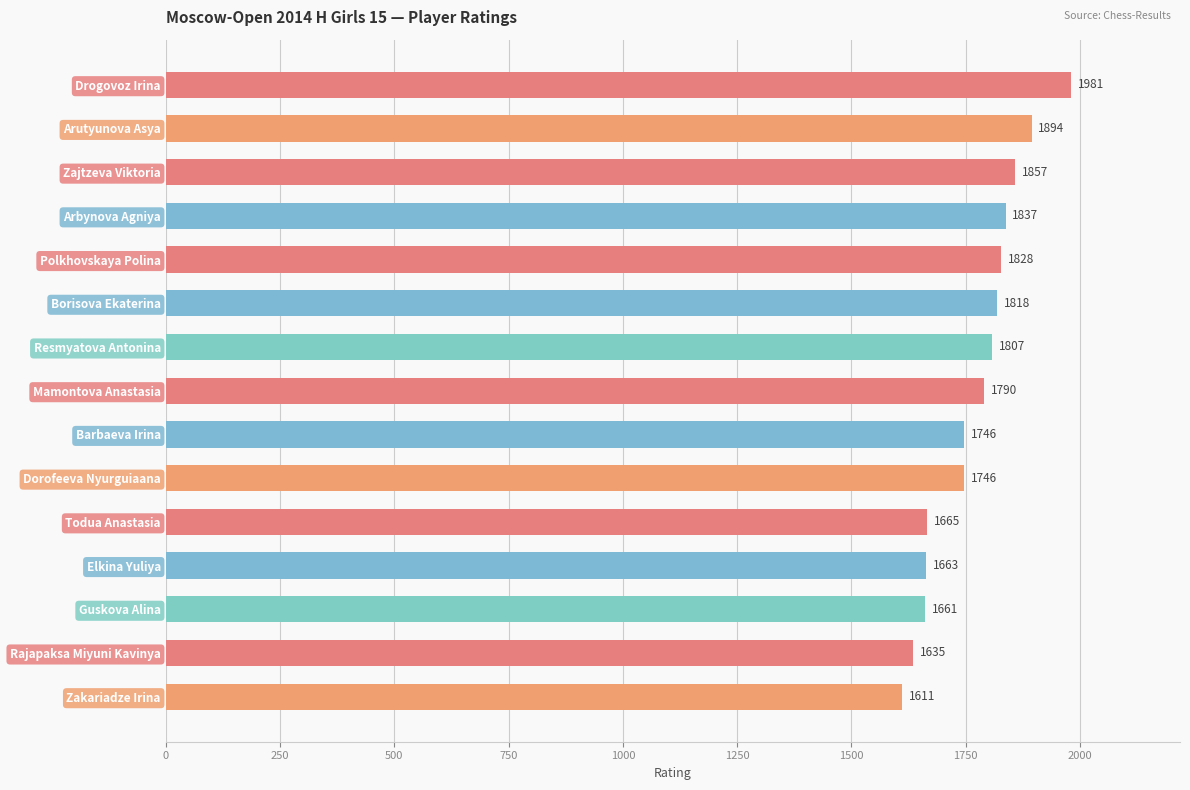

Reading bottom to top, what are all the values shown in this chart?

Zakariadze Irina=1611	Rajapaksa Miyuni Kavinya=1635	Guskova Alina=1661	Elkina Yuliya=1663	Todua Anastasia=1665	Dorofeeva Nyurguiaana=1746	Barbaeva Irina=1746	Mamontova Anastasia=1790	Resmyatova Antonina=1807	Borisova Ekaterina=1818	Polkhovskaya Polina=1828	Arbynova Agniya=1837	Zajtzeva Viktoria=1857	Arutyunova Asya=1894	Drogovoz Irina=1981